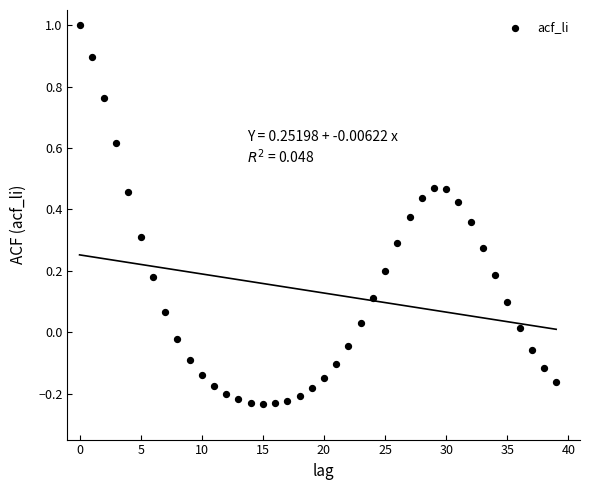

What is the range of Y values (max minus min)?

1.2